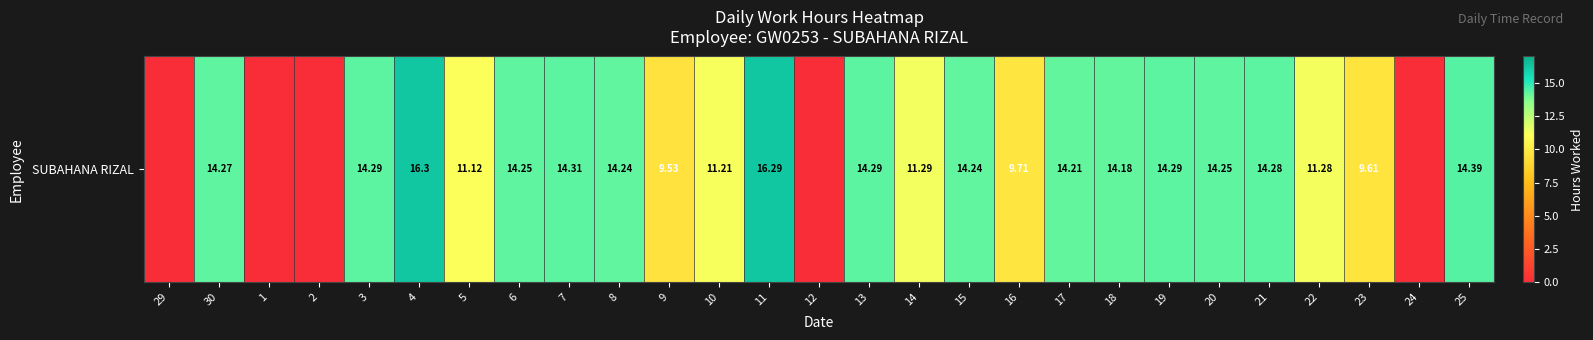

True or false: the data shows 14.2 at 18.

True